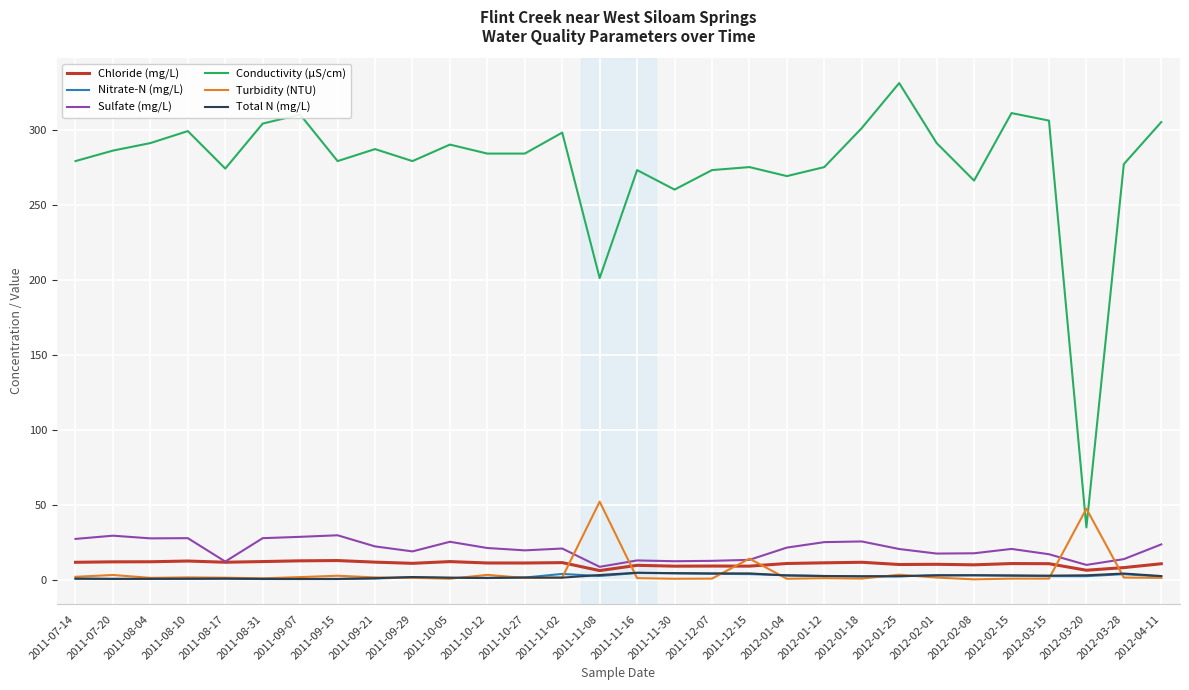

True or false: Nitrate-N (mg/L) and Sulfate (mg/L) intersect in this chart.

False